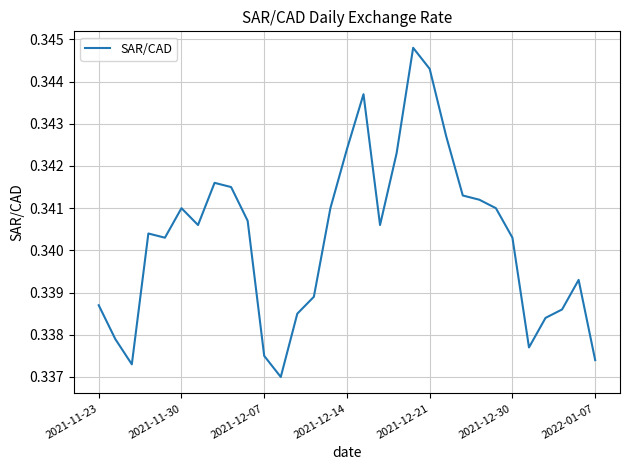

How many lines are shown in the chart?

1